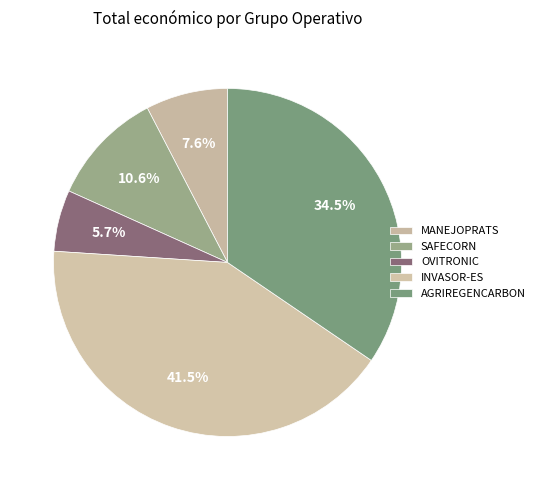

How much of the chart is everything except INVASOR-ES?

58.5%